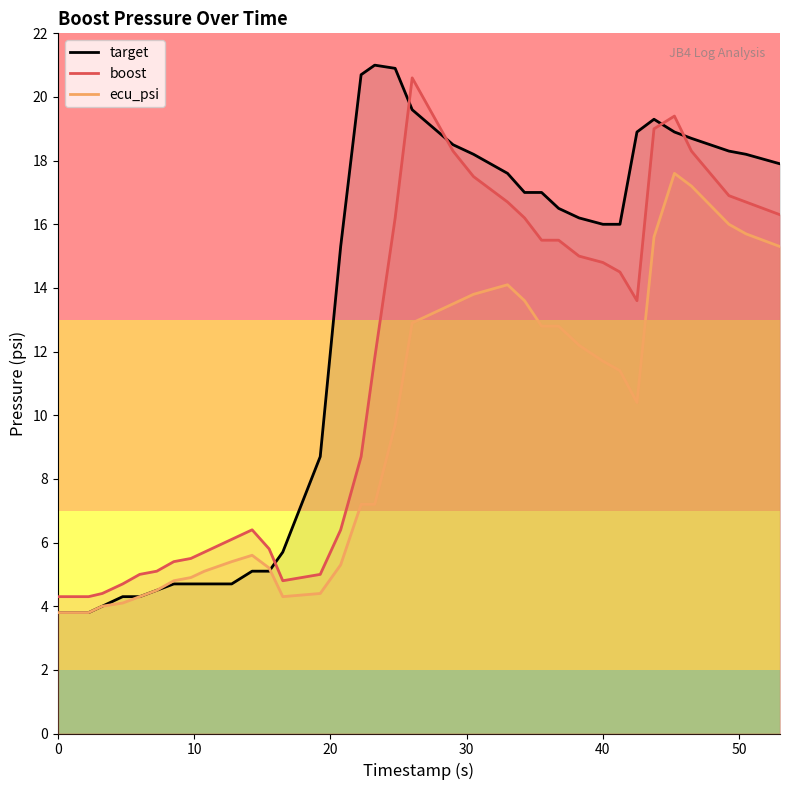

Is it true that boost equals 14.8 at 40?

True